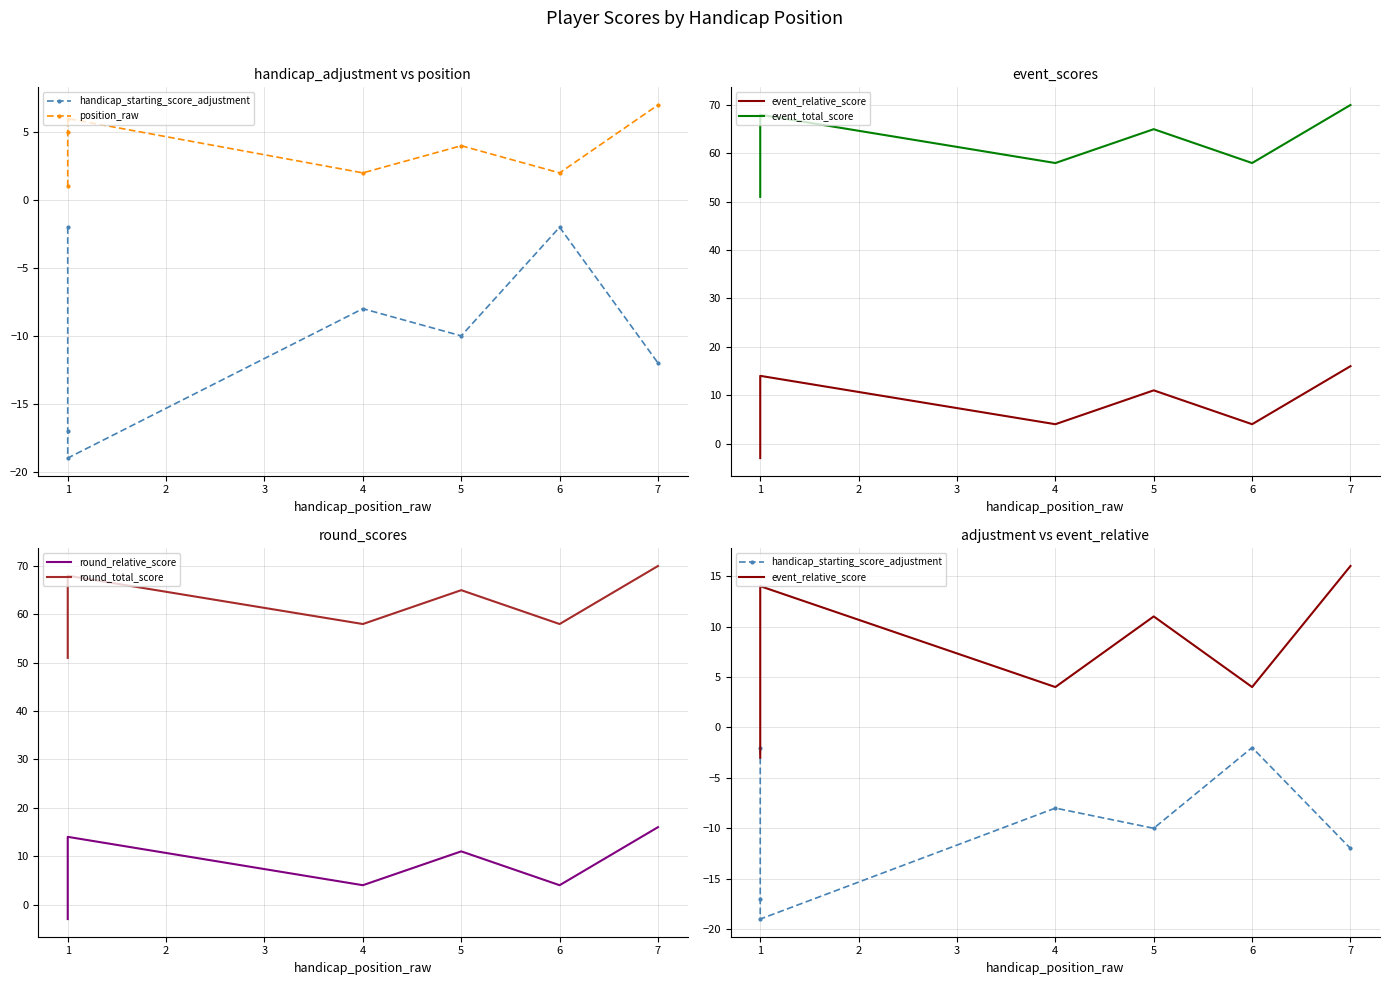

What are all the series names shown in the legend?

handicap_starting_score_adjustment, position_raw, event_relative_score, event_total_score, round_relative_score, round_total_score